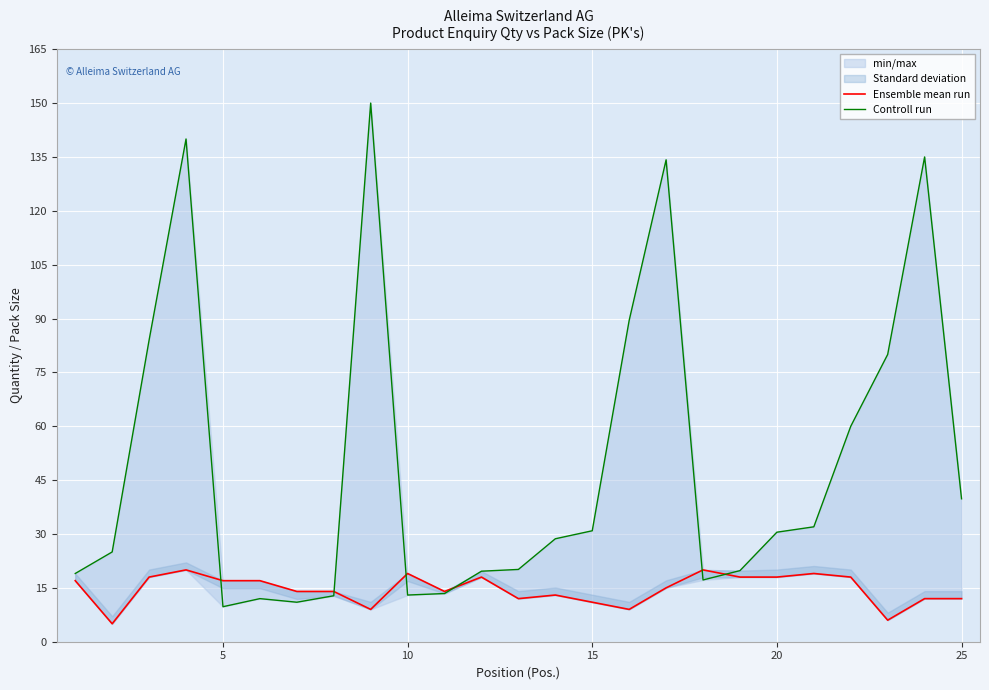

What is the difference between the second highest and second lowest values in the Controll run series?

129.0